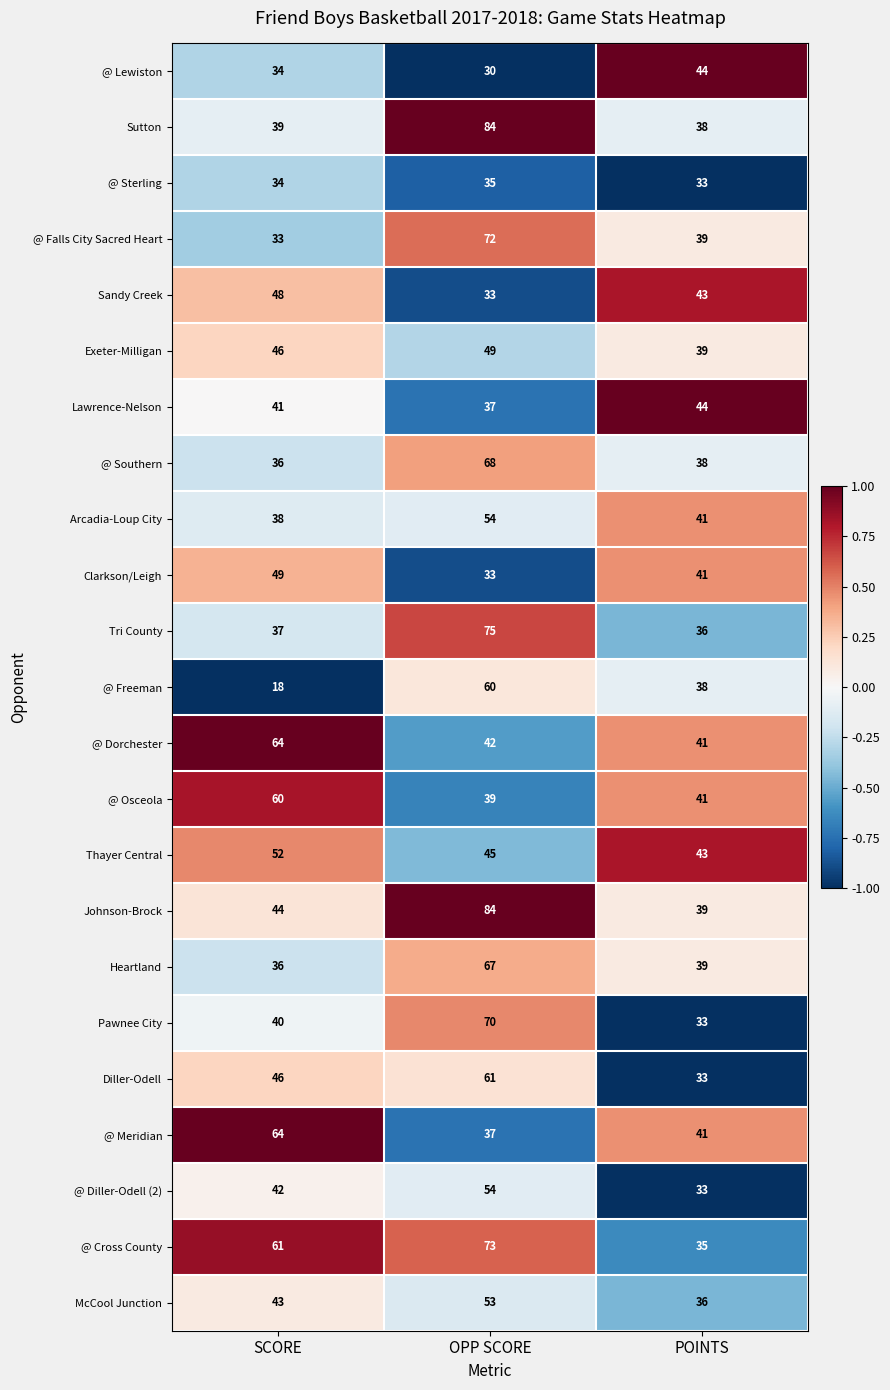

How many distinct data groups are displayed?

23